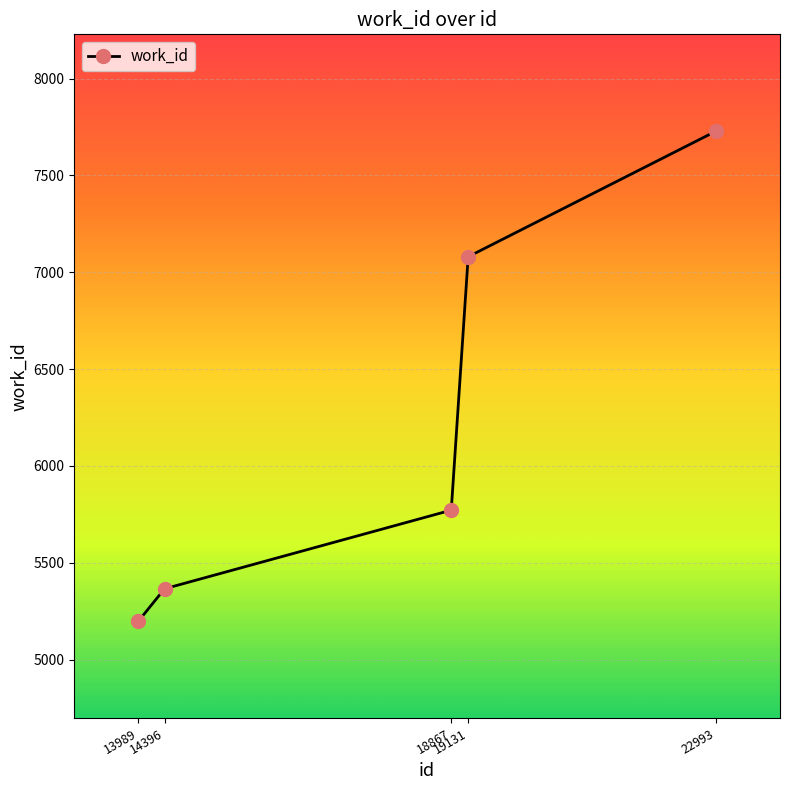

Which category has the highest value across all series?

22993